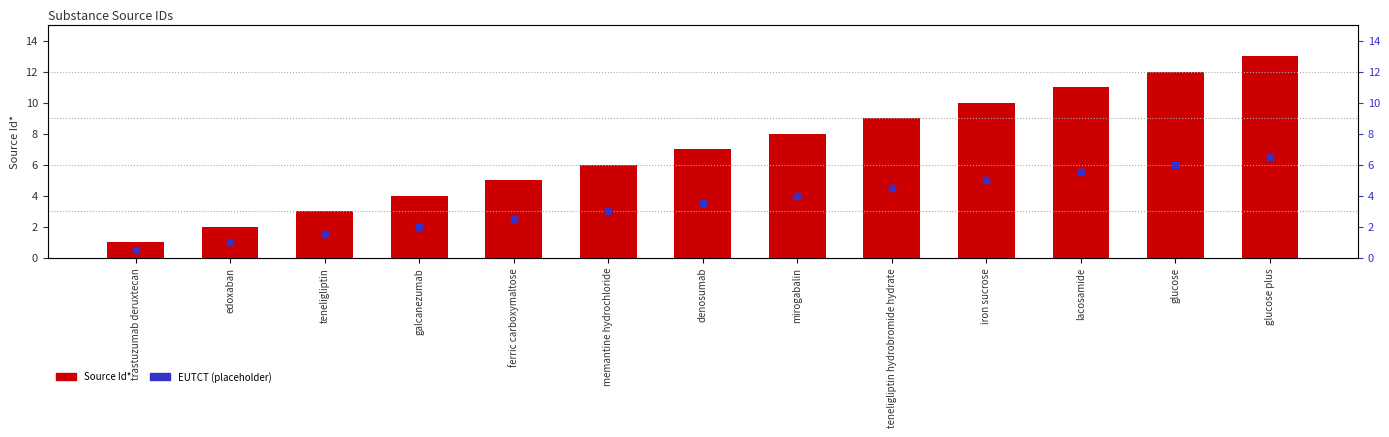

Which series has the largest total across all categories?

Source Id*